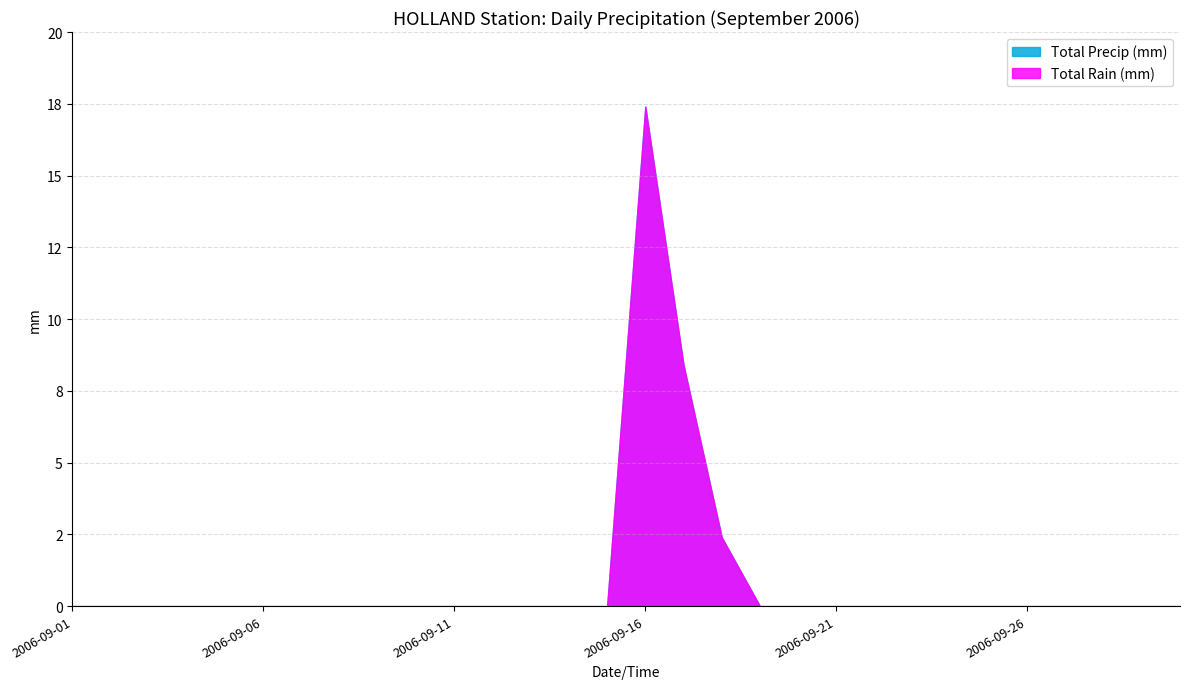

At 2006-09-19, list the series in order from smallest to largest.

Total Rain (mm), Total Precip (mm)